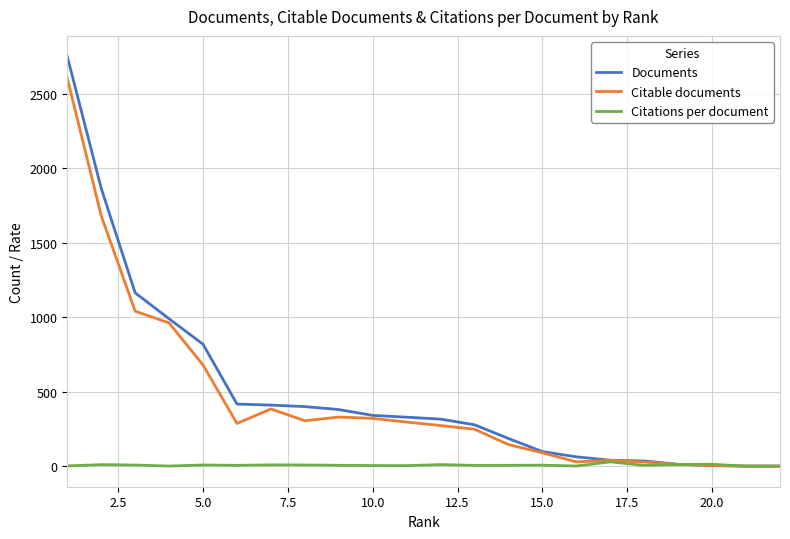

Which series has the widest spread of values?

Documents